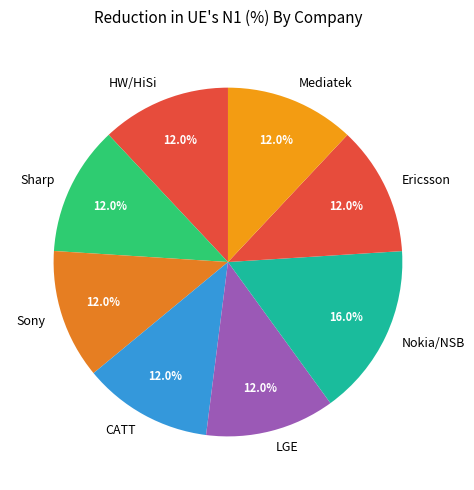

Approximately how many times larger is the value at HW/HiSi compared to Ericsson?

1.0